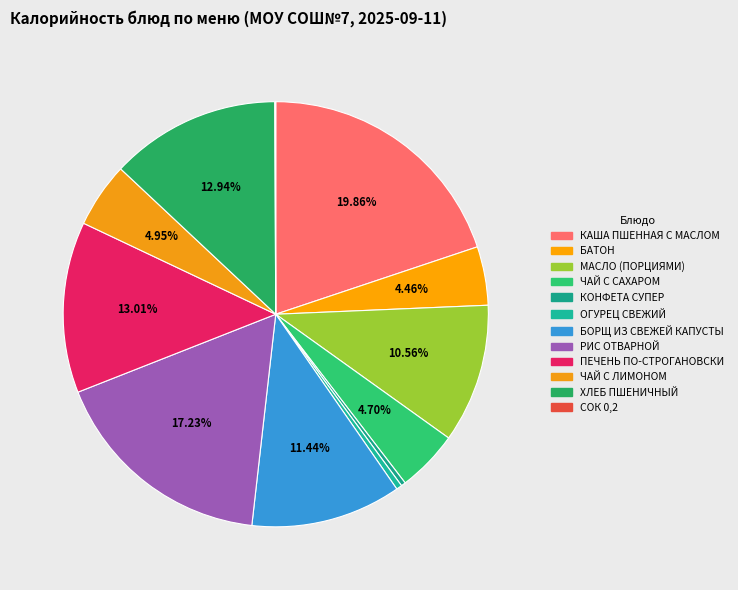

How many segments does this pie chart have?

12